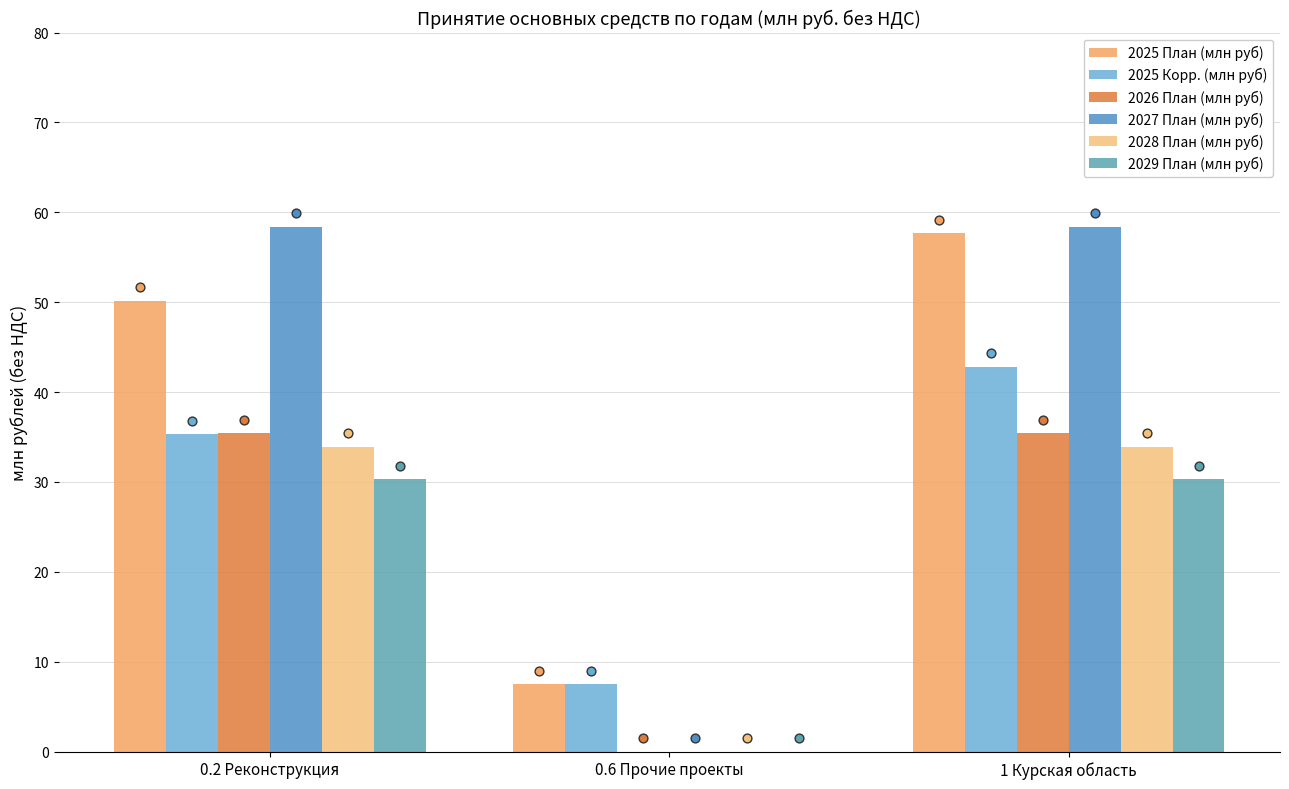

Is the value of 2025 Корр. (млн руб) at 0.6 Прочие проекты greater than the value of 2026 План (млн руб) at 0.6 Прочие проекты?

Yes